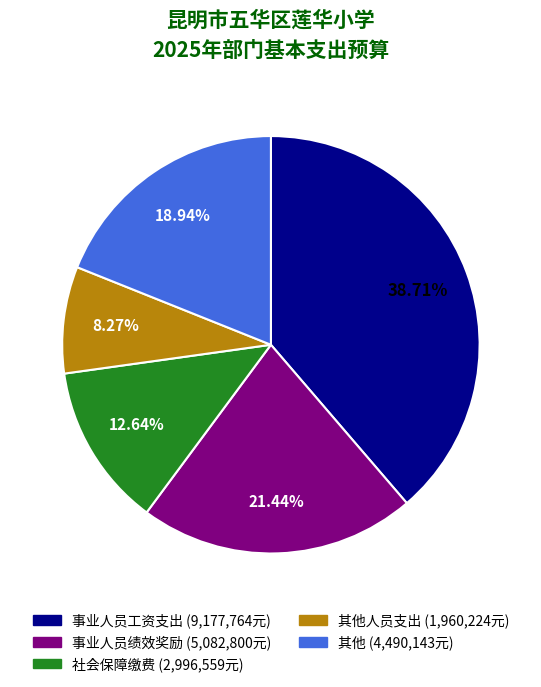

Is there any slice that represents more than half of the pie?

No